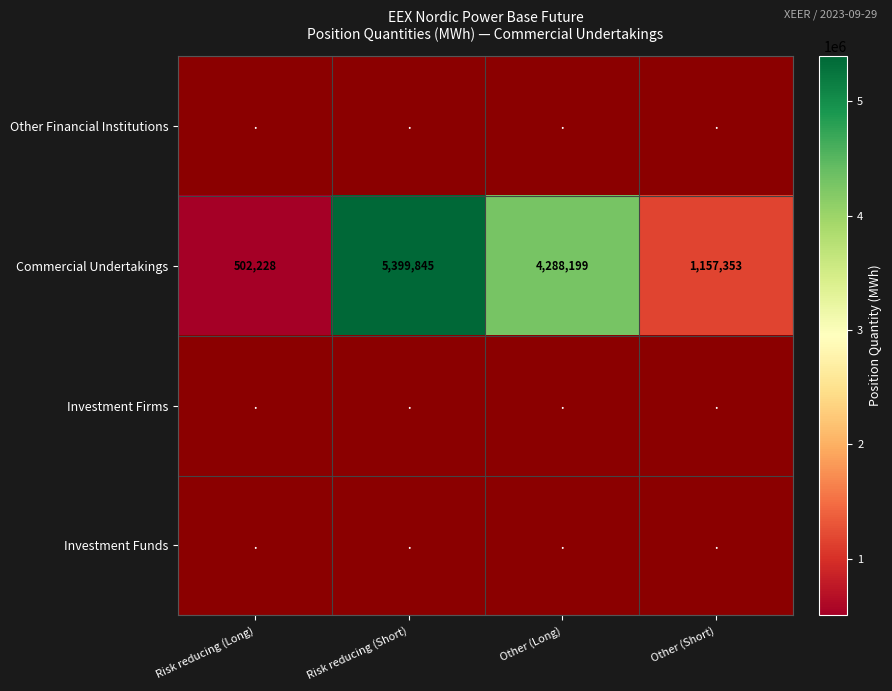

The Commercial Undertakings series shows 502228 at Risk reducing (Long). True or false?

True